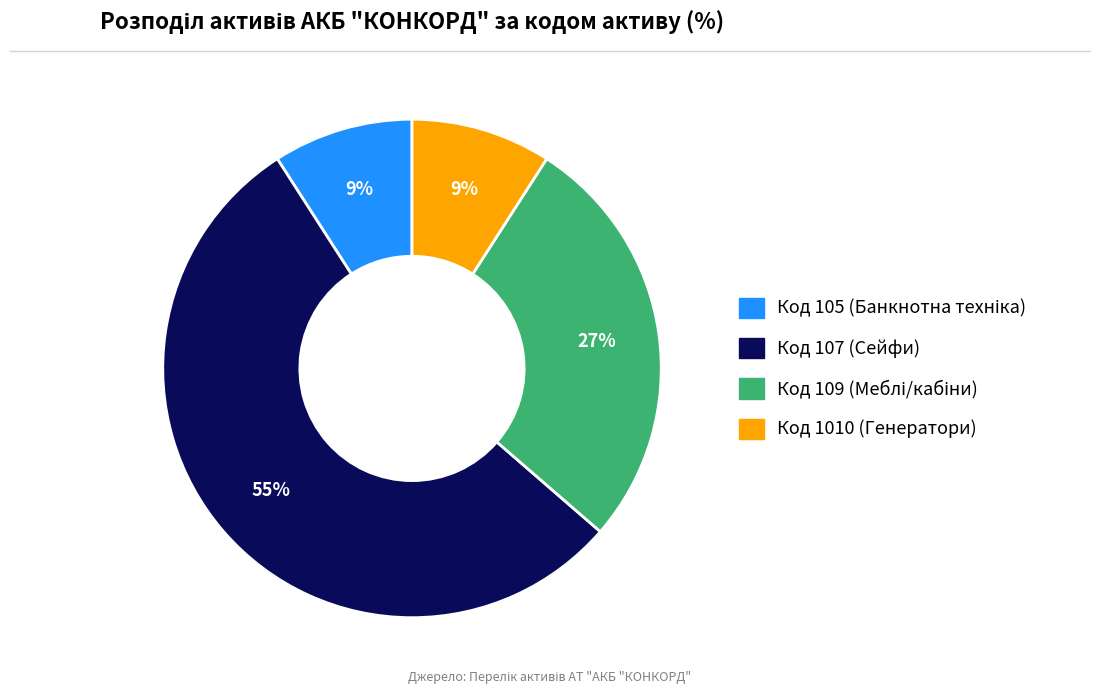

To the nearest percent, what is the average slice percentage?

25%